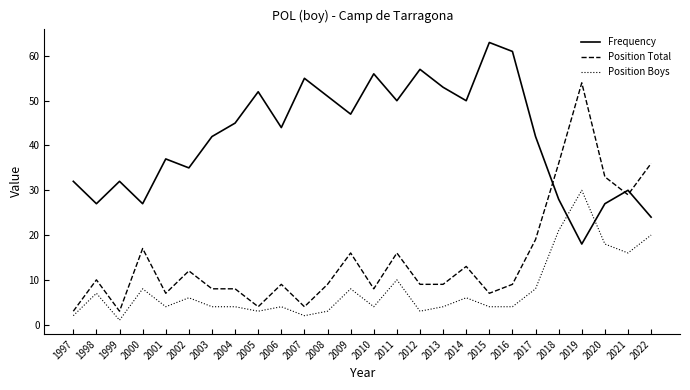

Which series has the largest range (max minus min)?

Position Total